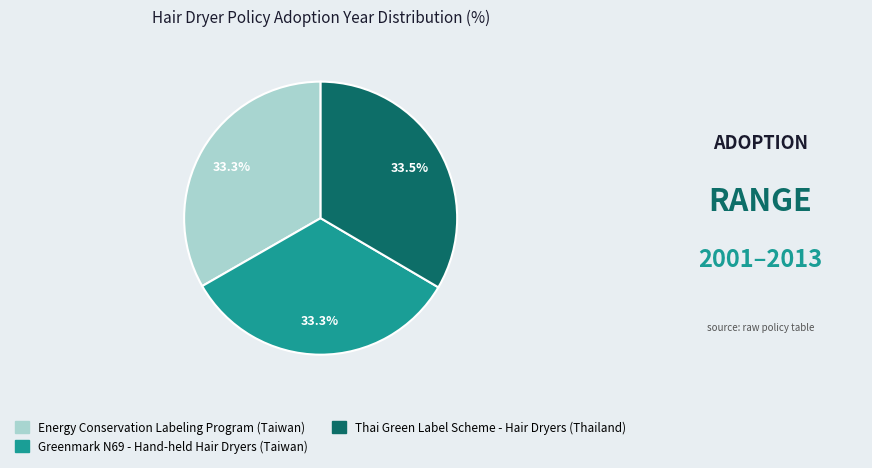

Count the number of slices in the pie.

3